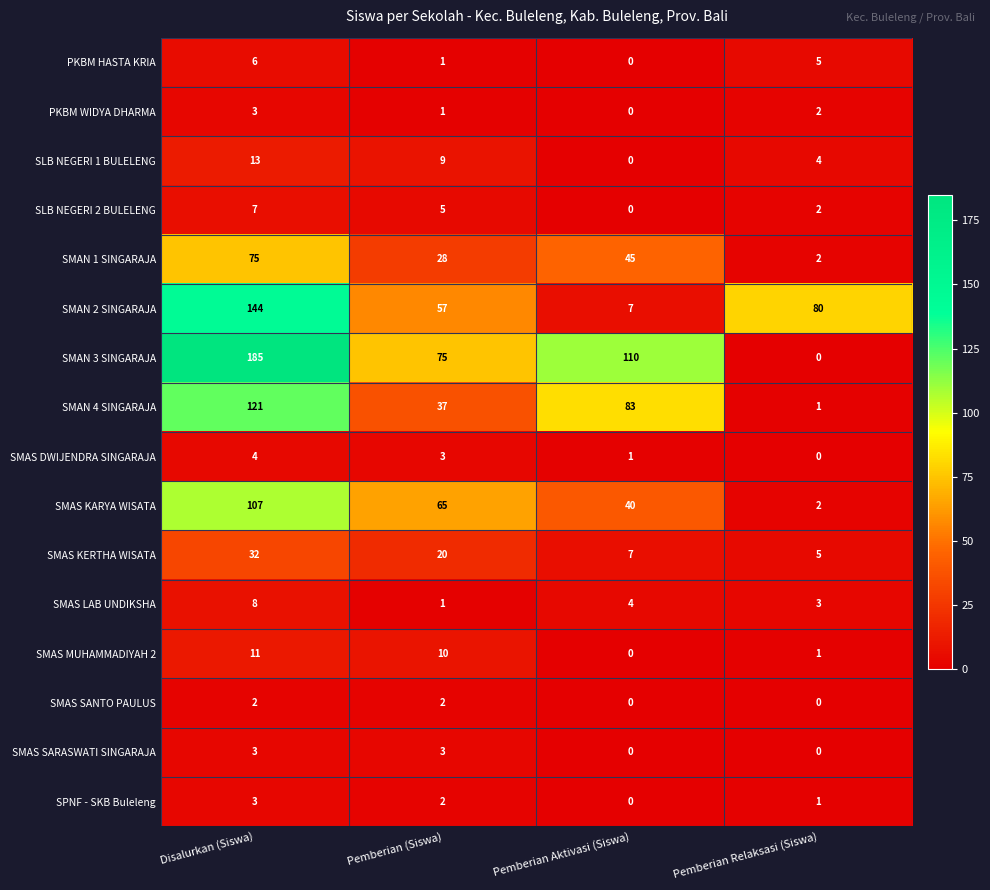

What is the sum of the SMAN 3 SINGARAJA values at Pemberian Aktivasi (Siswa) and Disalurkan (Siswa)?

295